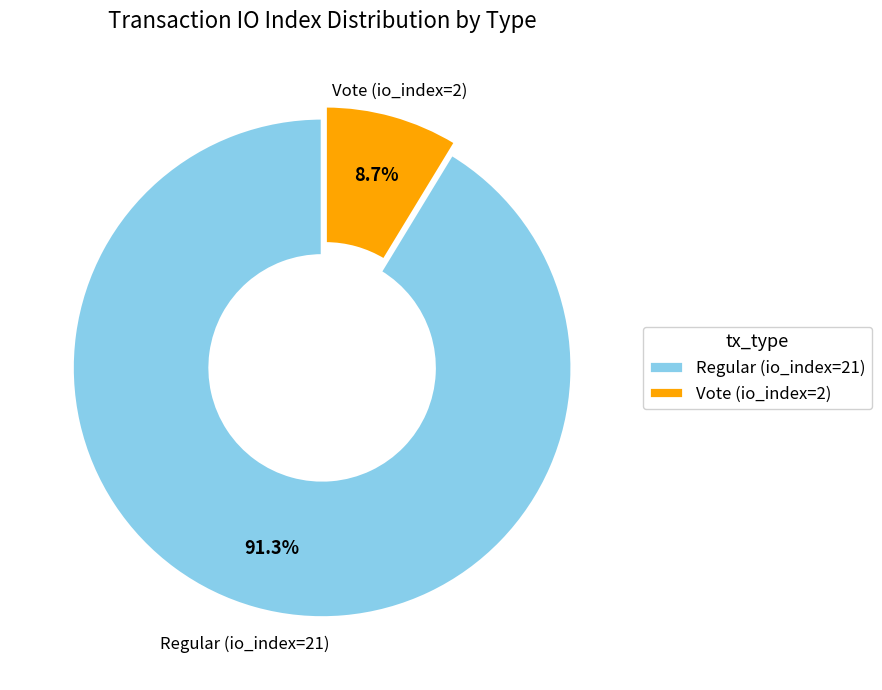

Rank the categories by value from lowest to highest.

Vote (io_index=2), Regular (io_index=21)